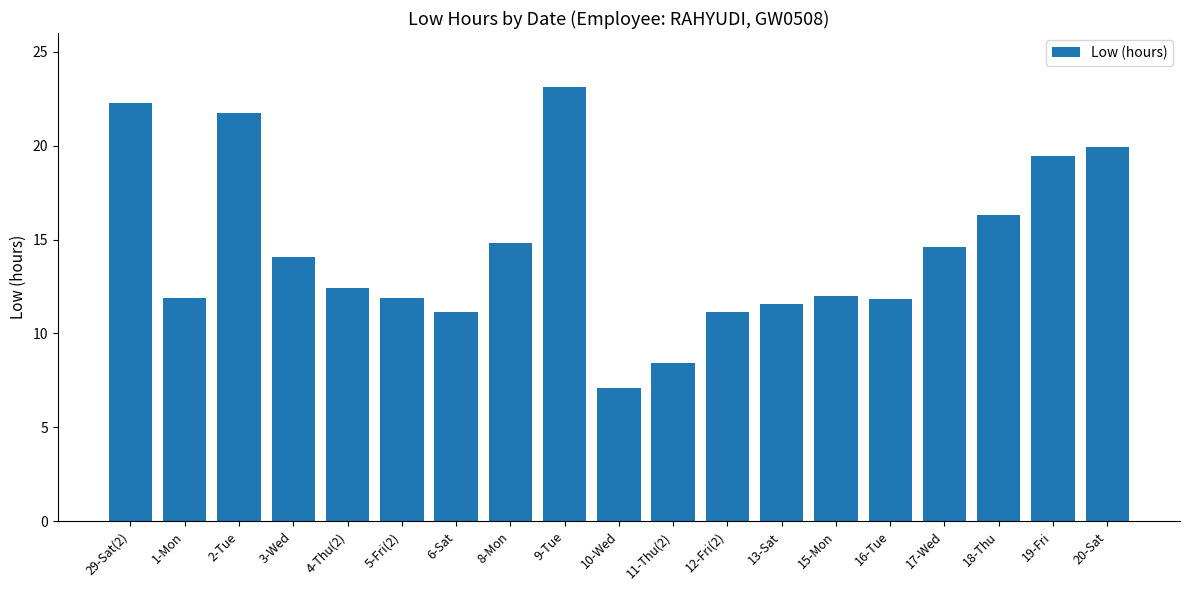

Which has a higher value, 11-Thu(2) or 16-Tue?

16-Tue